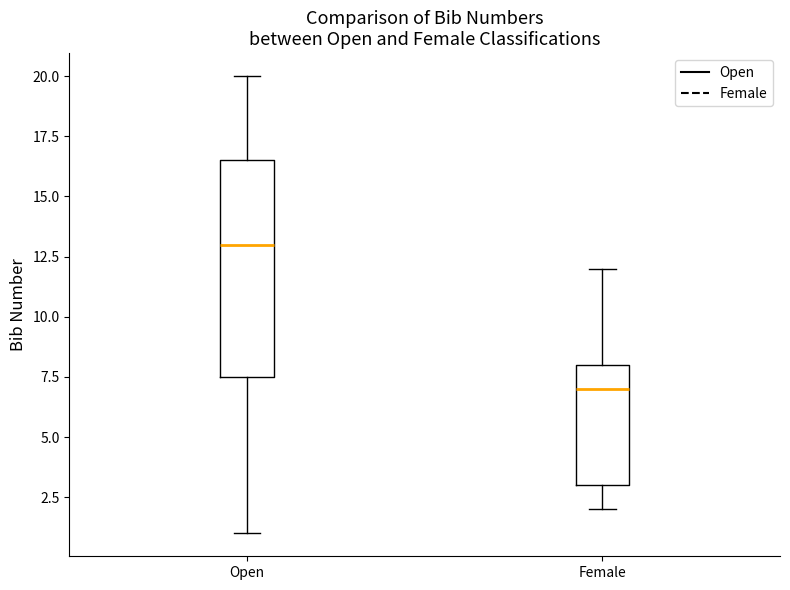

Comparing the boxes themselves (not the whiskers), which one is the tallest?

Open